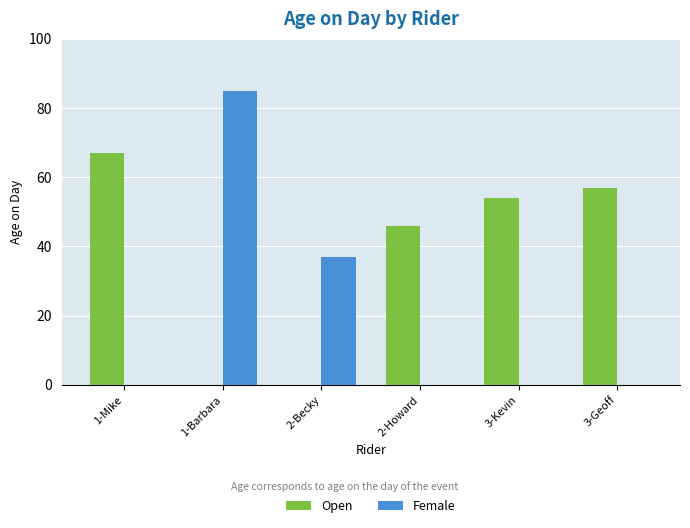

At which category is the sum across all series the highest?

1-Barbara